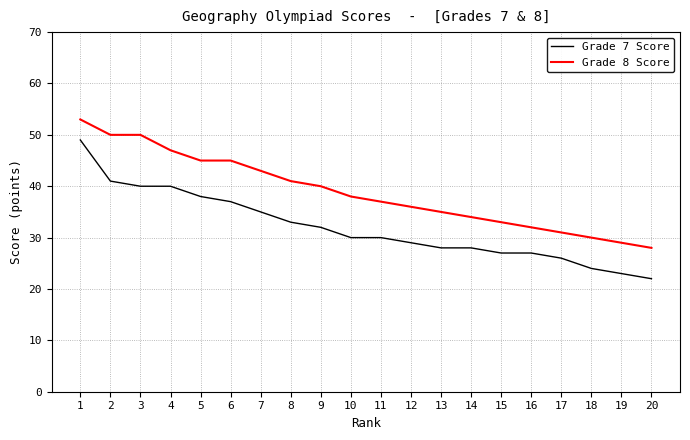

Is the value of Grade 7 Score at 8 greater than the value of Grade 8 Score at 18?

Yes